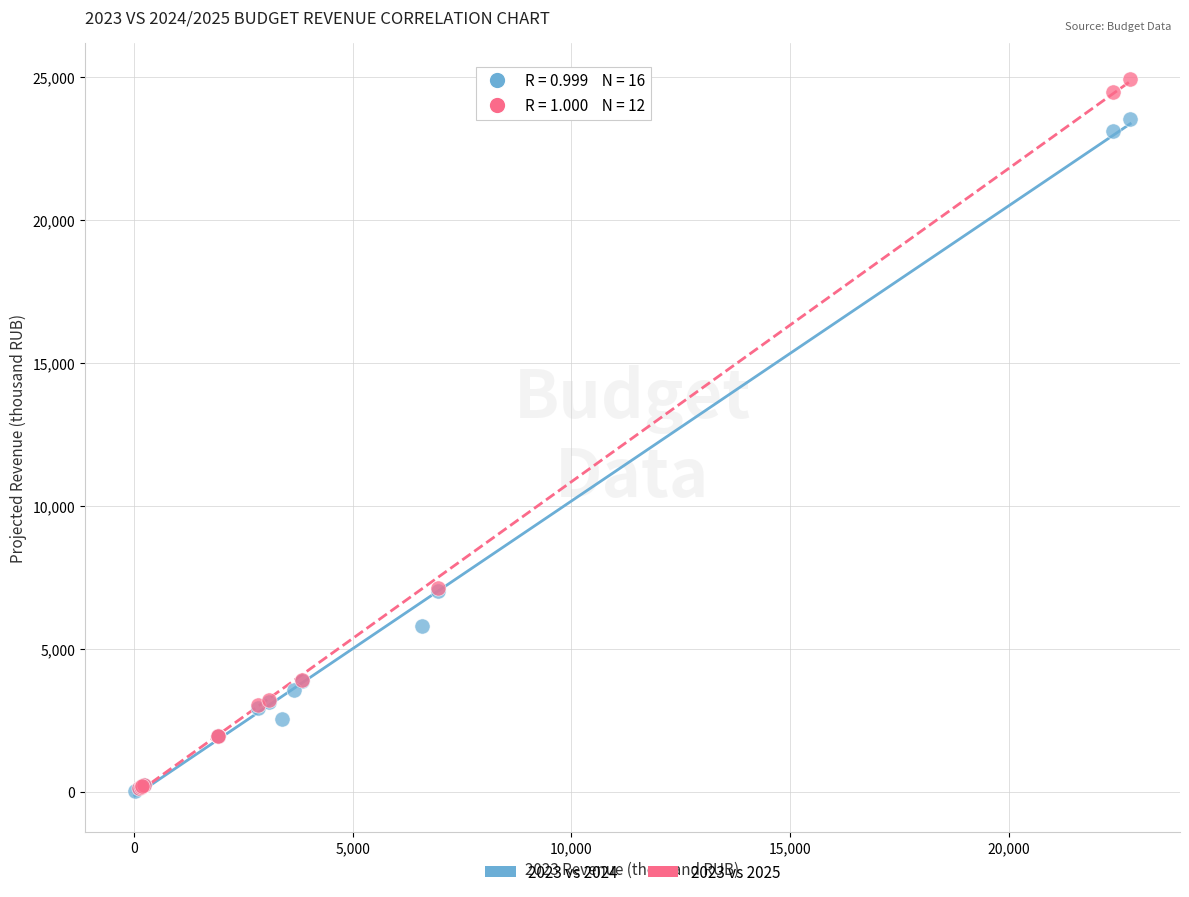

Which series has the widest spread of Y values?

2023 vs 2025